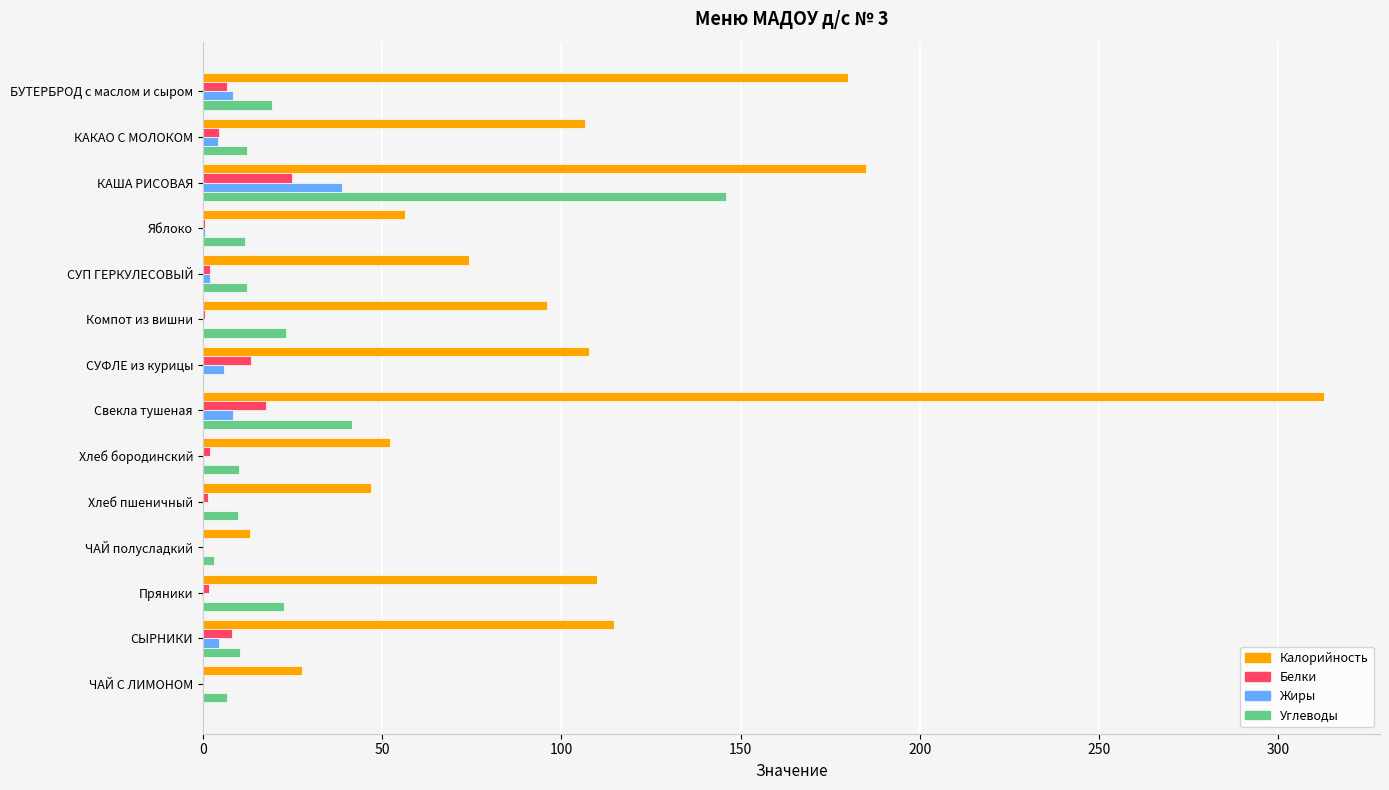

What is the approximate value of Белки at Свекла тушеная?

17.7